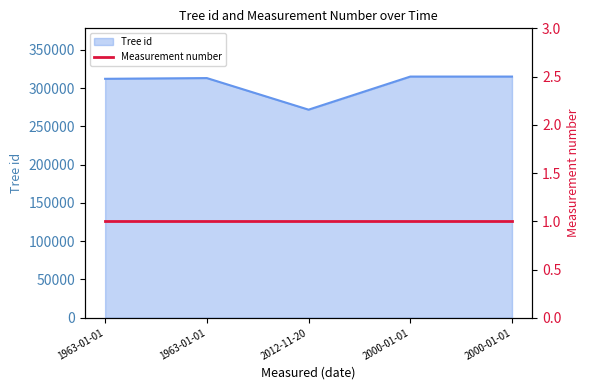

How many data points are above 313061?

2